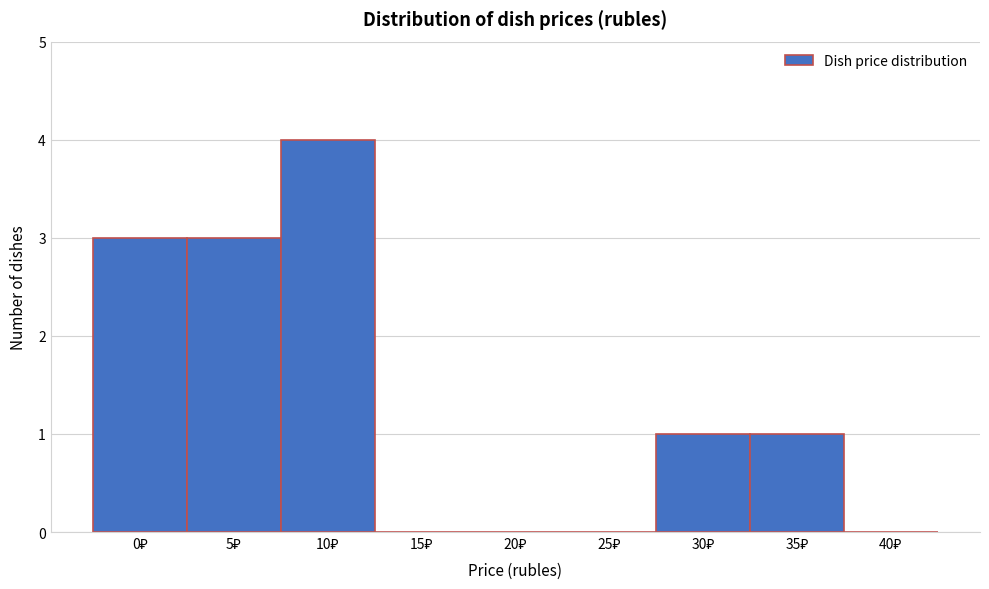

What is the maximum value shown in the chart?

4